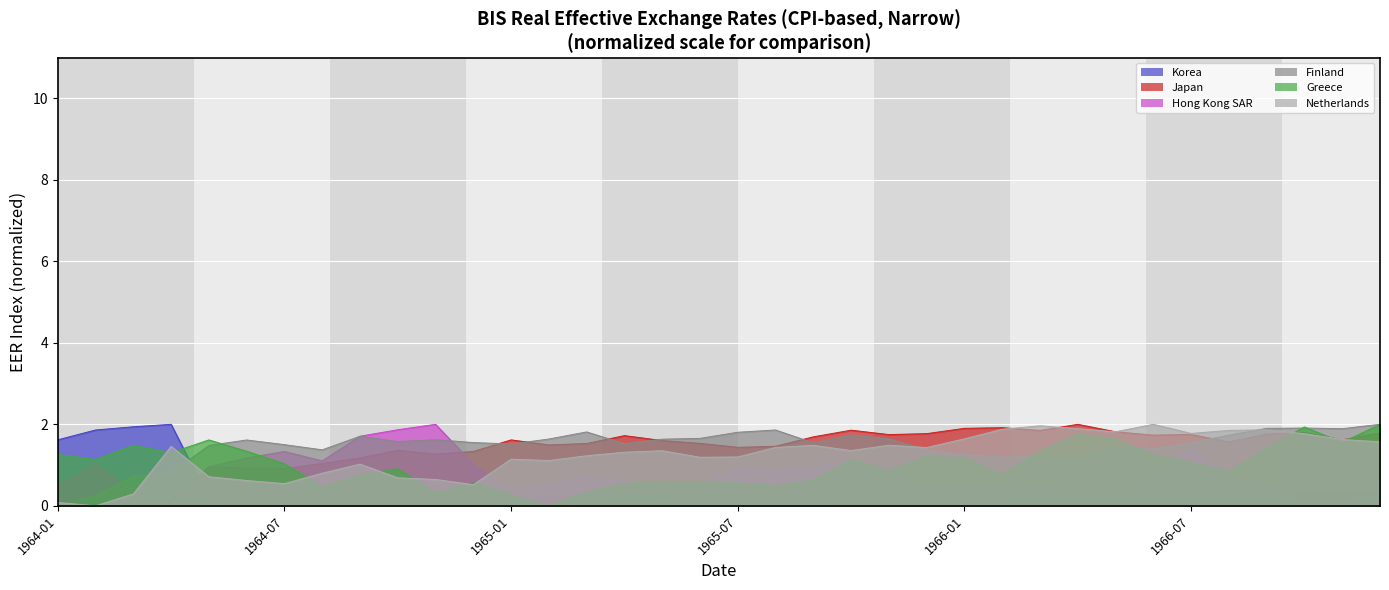

What is the label of the 6th point from the left?

1964-06